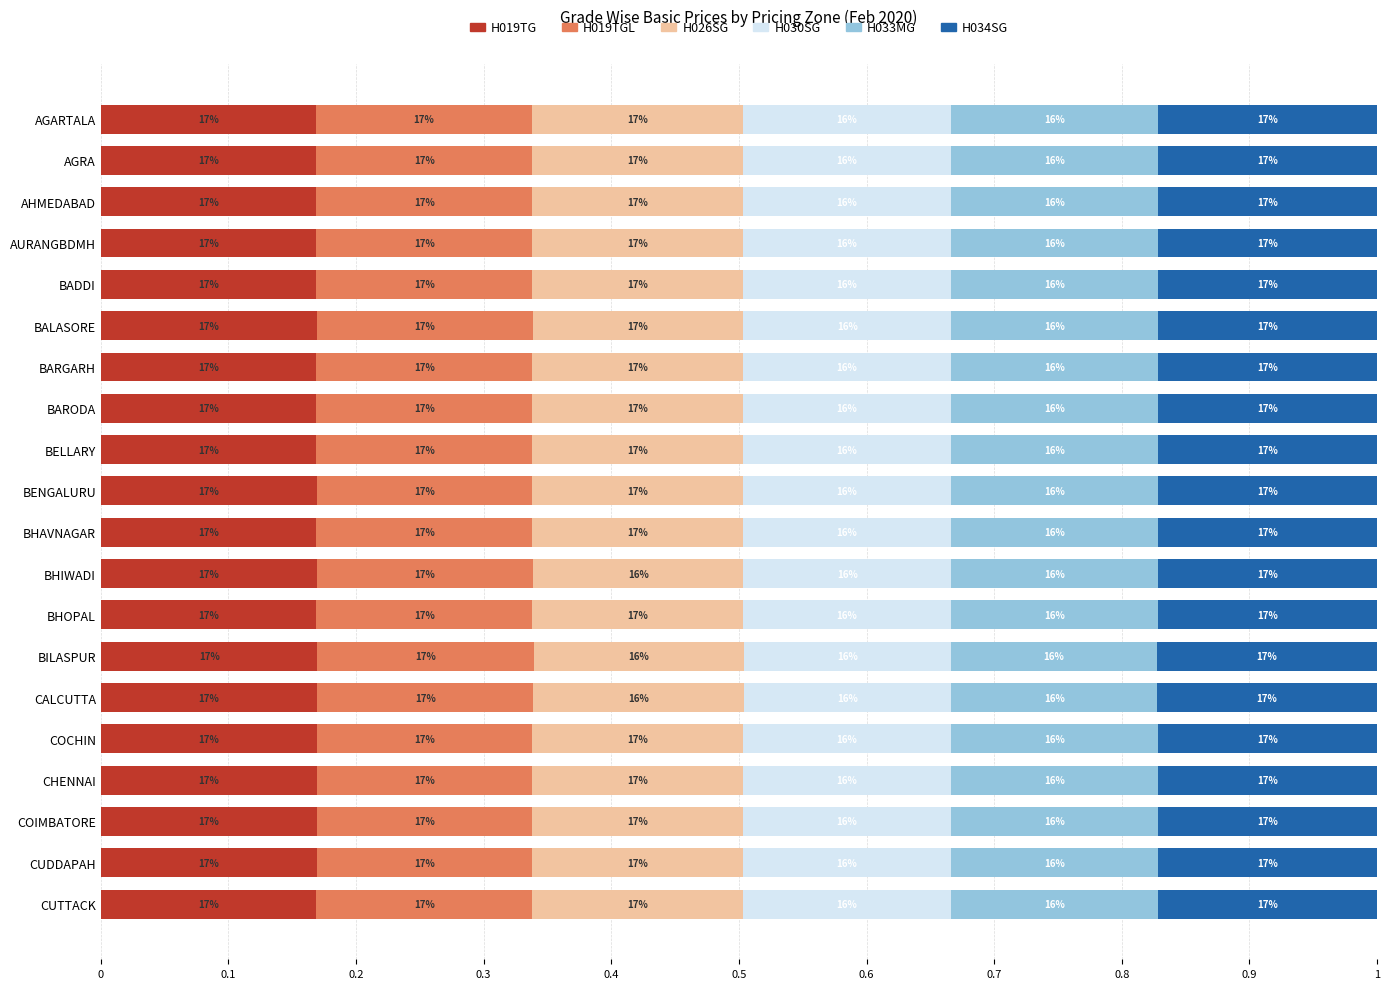

What are all the series names shown in the legend?

H019TG, H019TGL, H026SG, H030SG, H033MG, H034SG